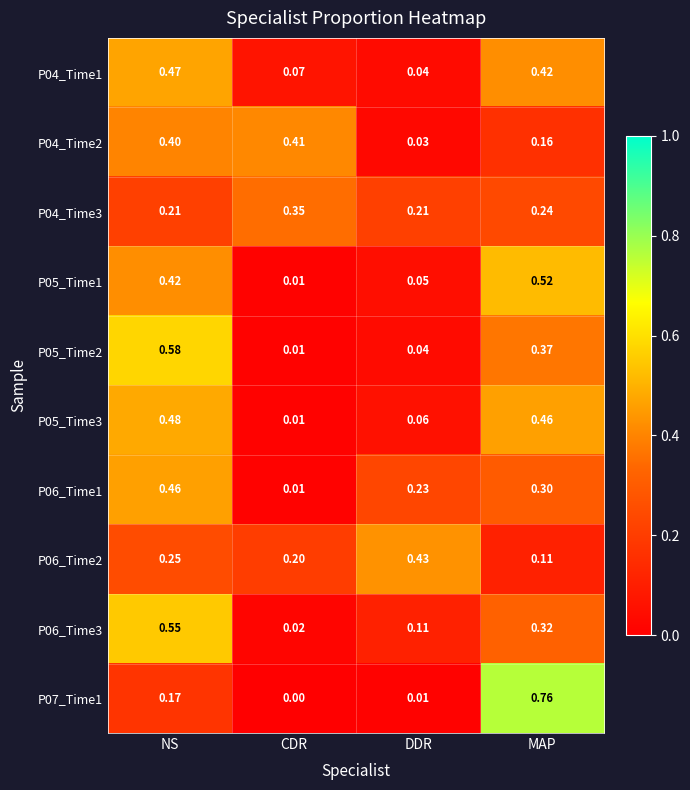

Rank the series at MAP from highest to lowest value.

P07_Time1, P05_Time1, P05_Time3, P04_Time1, P05_Time2, P06_Time3, P06_Time1, P04_Time3, P04_Time2, P06_Time2